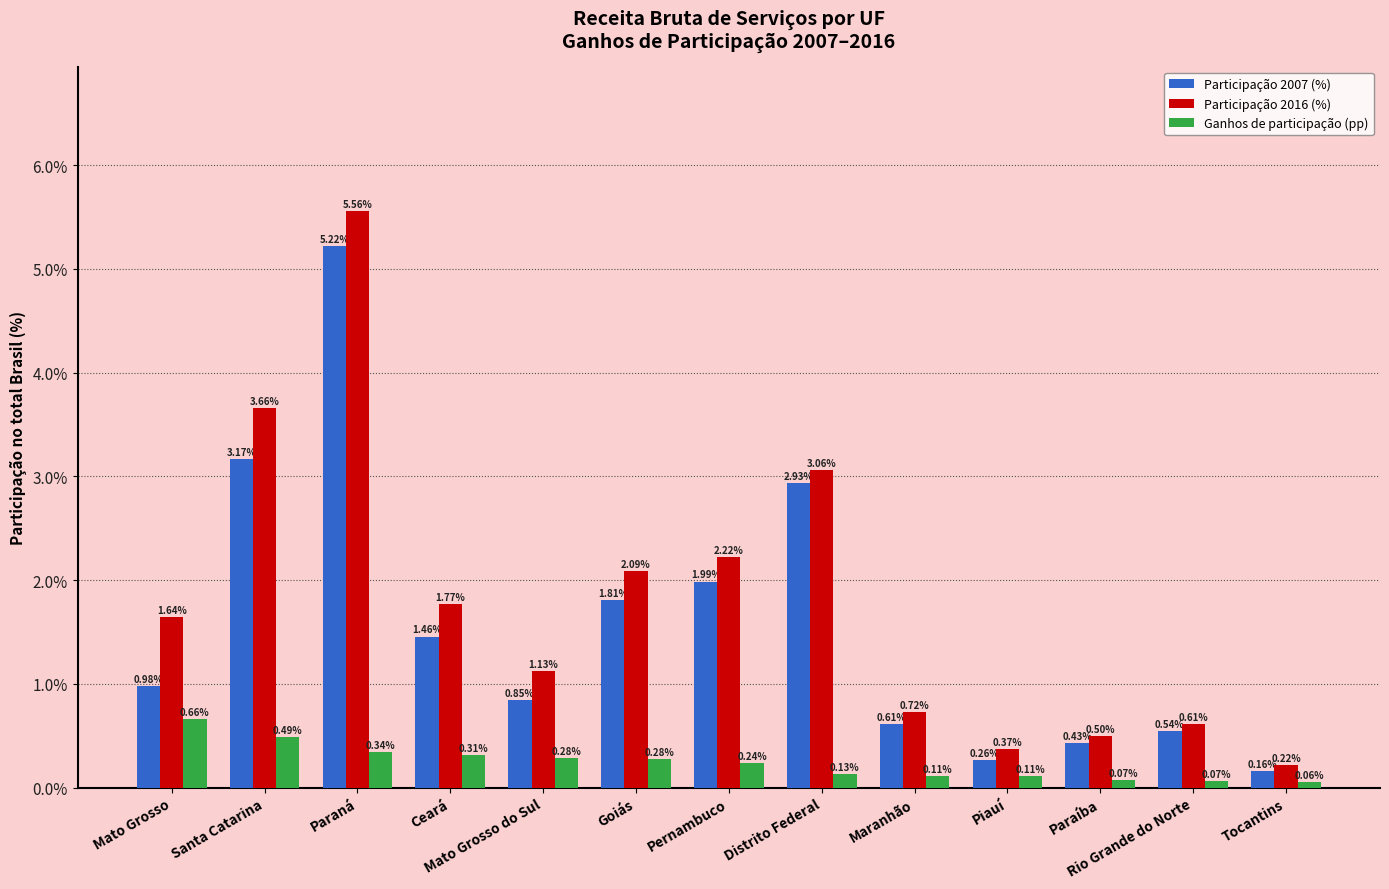

How many bars are there in each group?

3